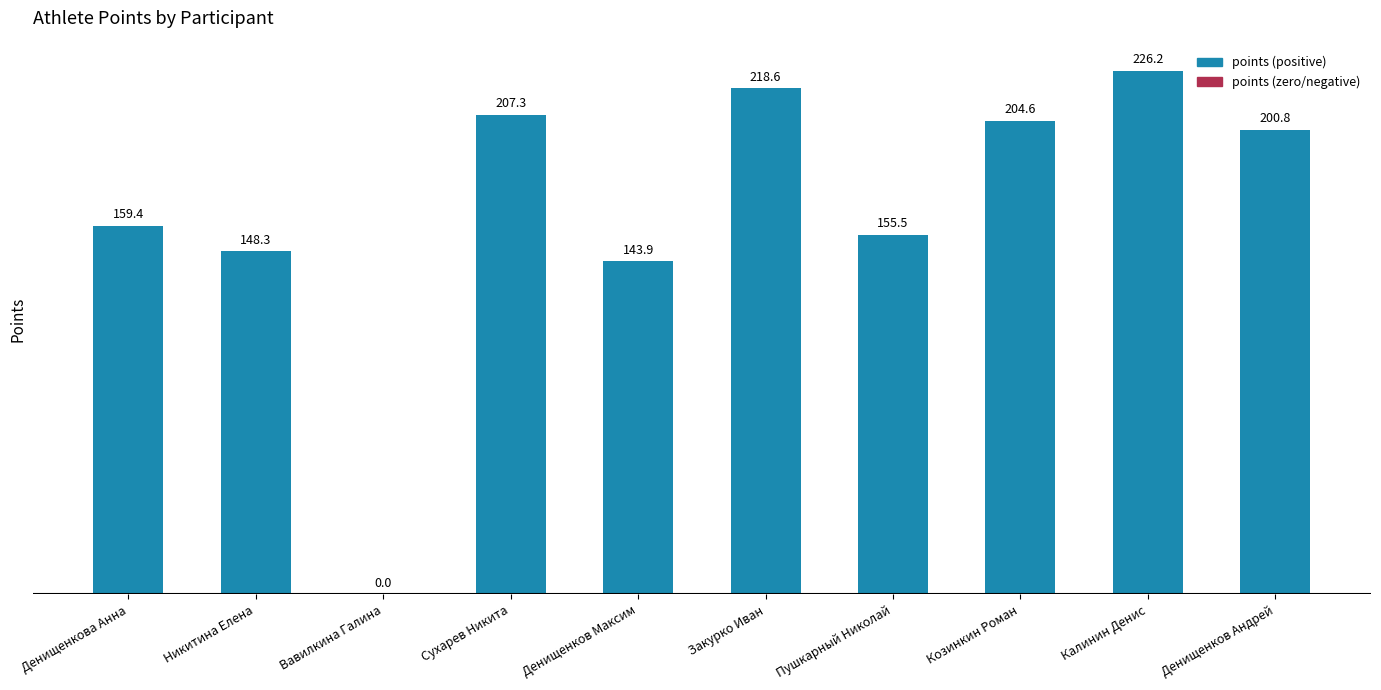

Is it true that the value at Пушкарный Николай is 213.1?

False